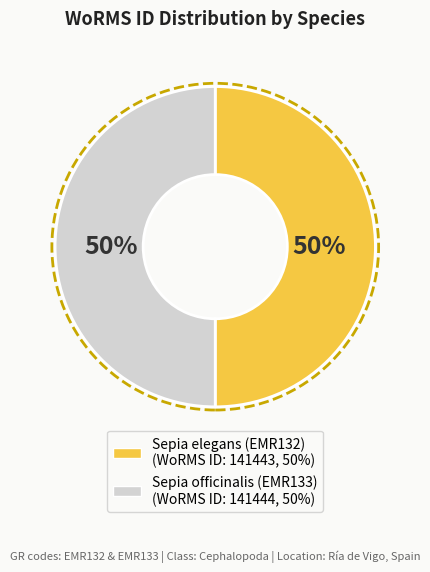

To the nearest percent, what portion does Sepia elegans (EMR132) represent?

50%